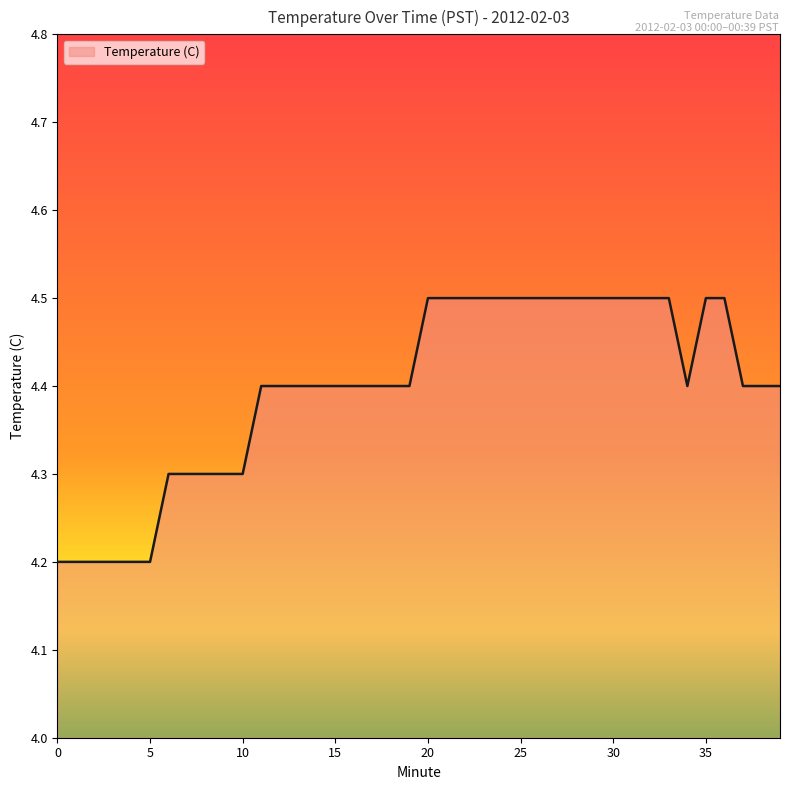

What is the maximum value shown in the chart?

4.5